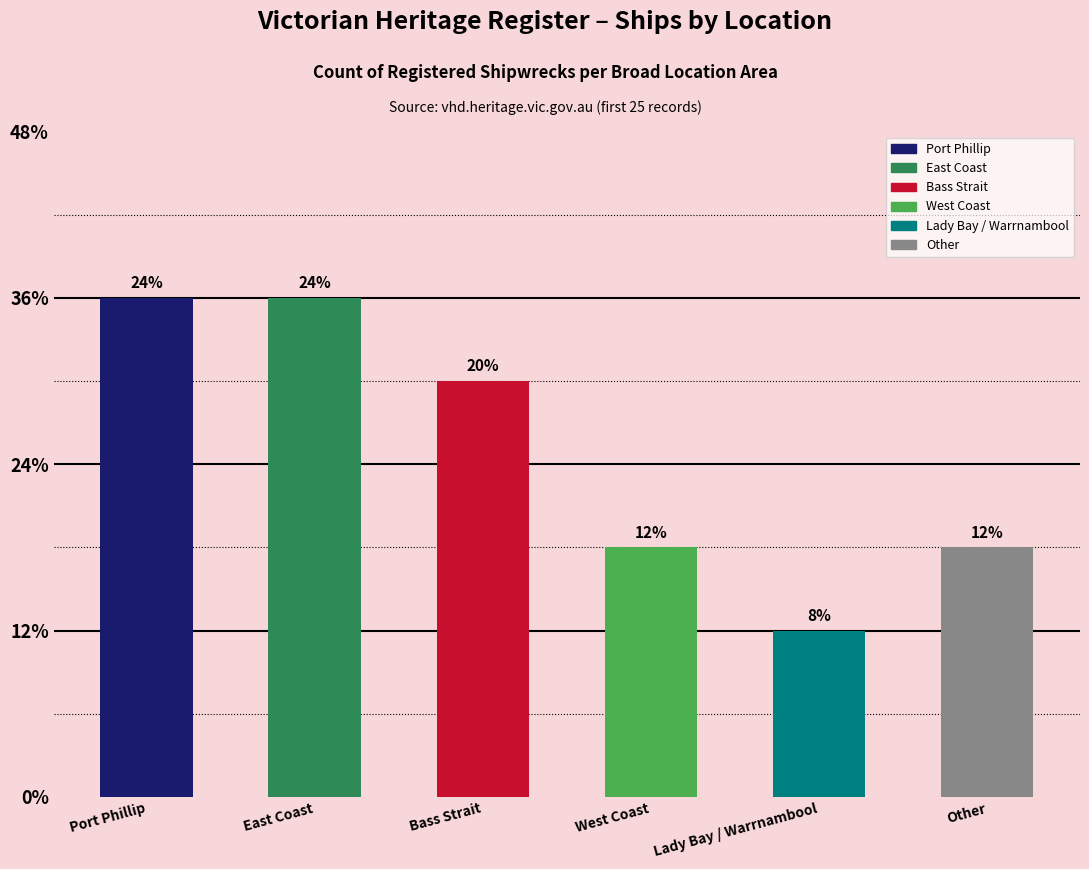

Does the chart contain stacked bars?

No